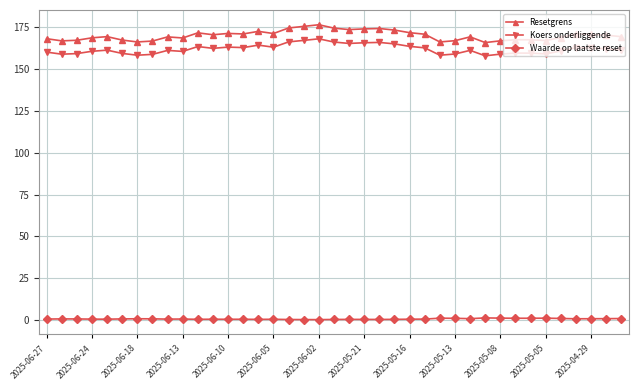

True or false: Waarde op laatste reset has more than 2 points higher than both neighbors.

True